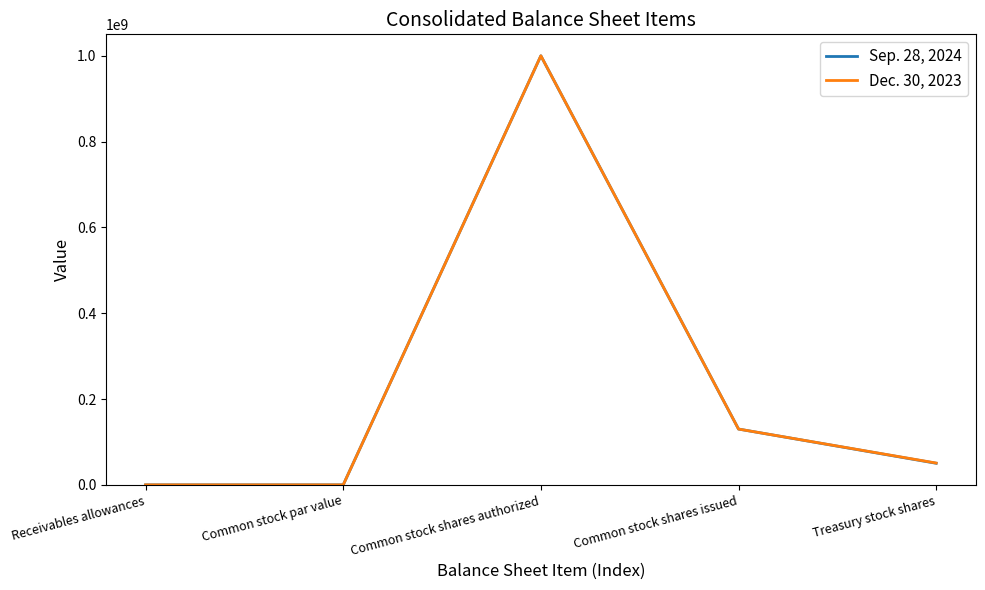

What is the greatest value displayed?

1000000000